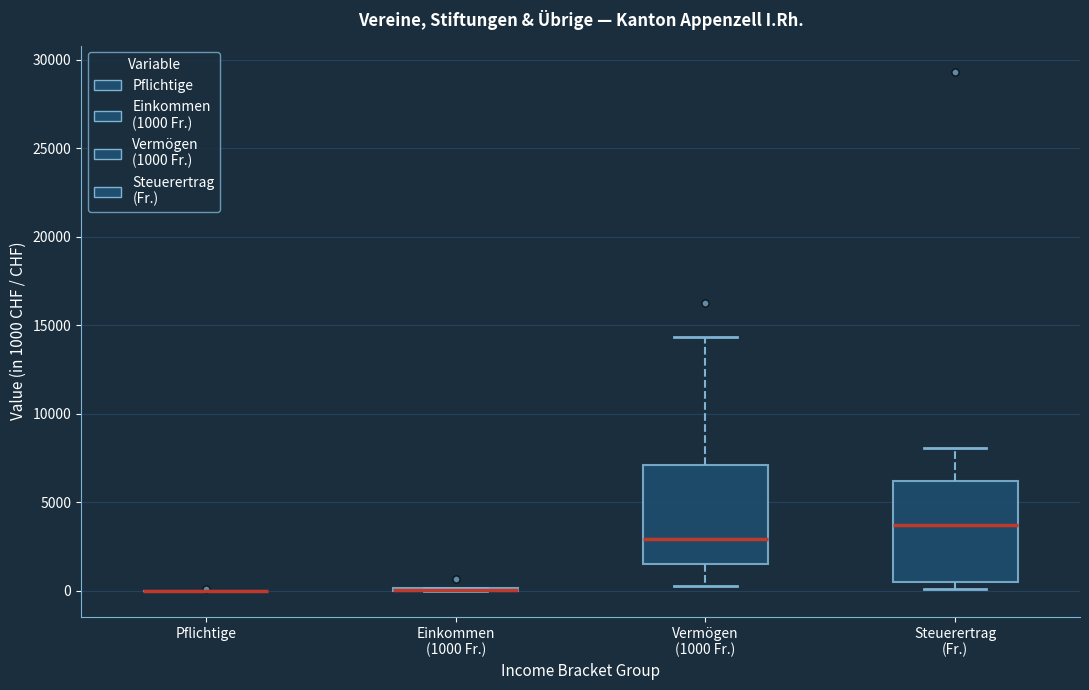

Reading left to right, transcribe this box plot: for each box, give where its median line is, the range the box spans, and where its two whiskers end, as read against the y-axis. The values are not printed on the chart, so give them approximately, as read against the axis.

Pflichtige: box collapsed to a line at 0, whiskers 0 to 0
Einkommen (1000 Fr.): box collapsed to a line at 0, whiskers 0 to 0
Vermögen (1000 Fr.): median 3000, box 1500 to 7000, whiskers 500 to 14500
Steuerertrag (Fr.): median 3500, box 500 to 6000, whiskers 0 to 8000